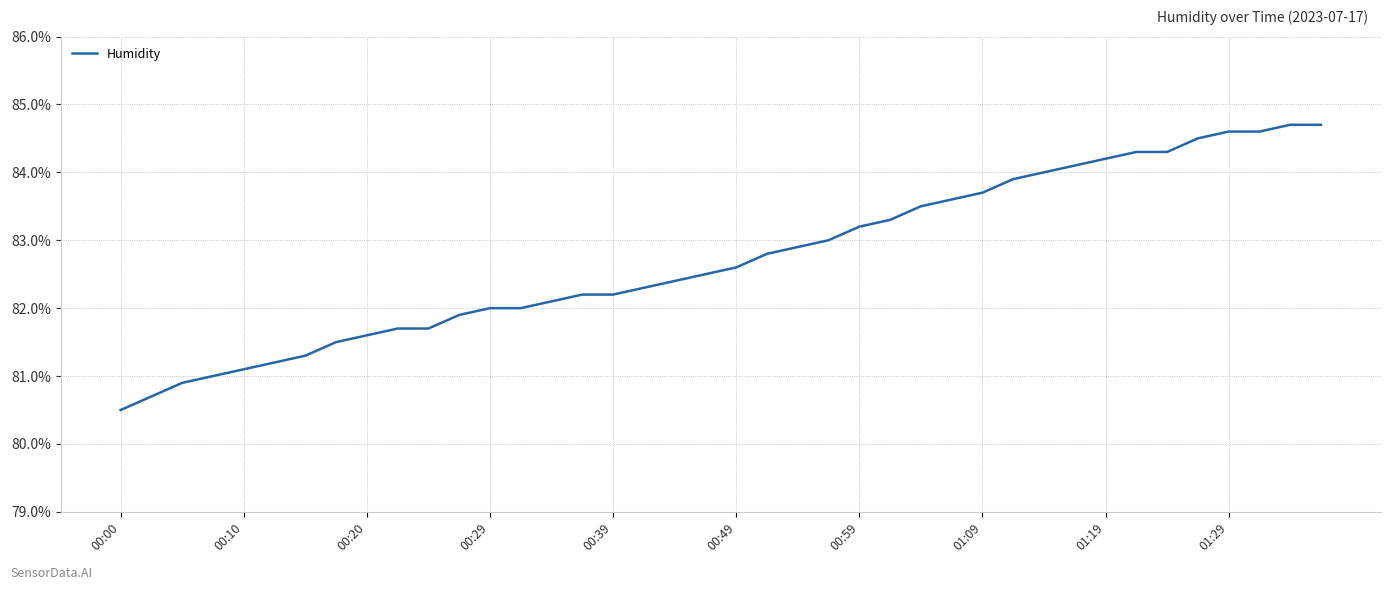

What is the difference between the maximum and minimum values?

4.2